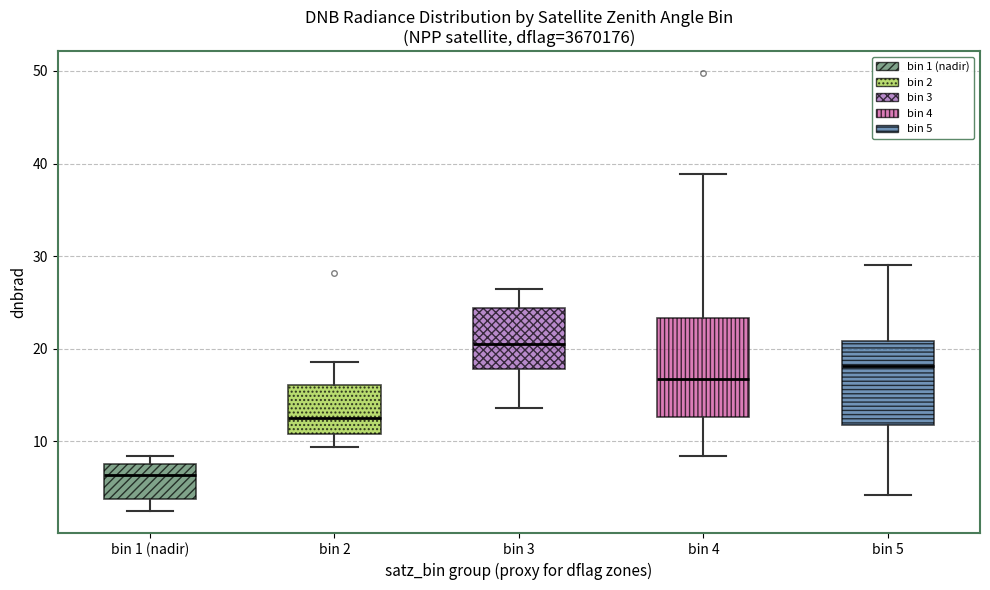

Reading left to right, transcribe this box plot: for each box, give where its median line is, the range the box spans, and where its two whiskers end, as read against the y-axis. The values are not printed on the chart, so give them approximately, as read against the axis.

bin 1 (nadir): median 6, box 4 to 8, whiskers 2 to 8 (just above the box's upper edge)
bin 2: median 13, box 11 to 16, whiskers 9 to 19
bin 3: median 21, box 18 to 24, whiskers 14 to 26
bin 4: median 17, box 13 to 23, whiskers 8 to 39
bin 5: median 18, box 12 to 21, whiskers 4 to 29